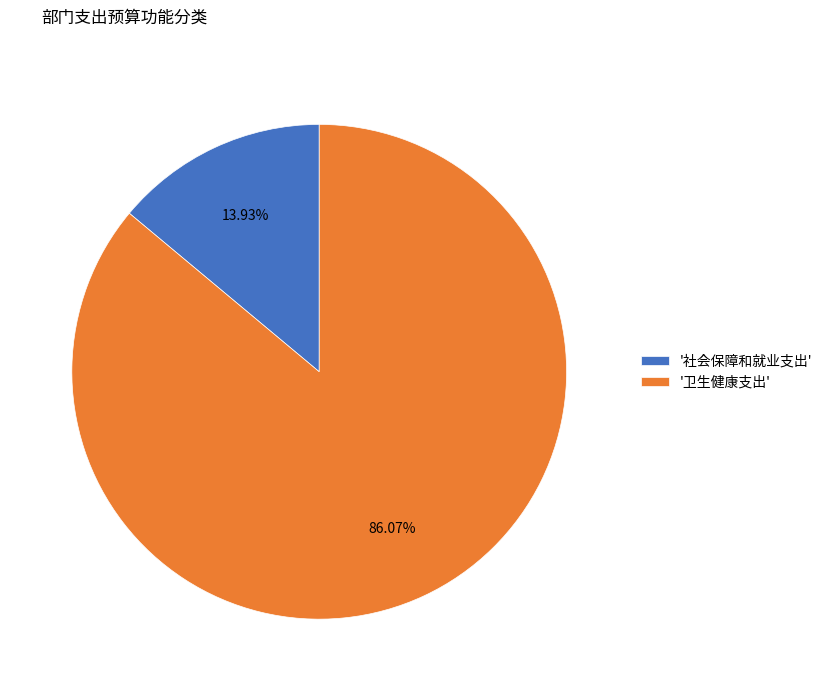

What is the ratio of the value at '卫生健康支出' to the value at '社会保障和就业支出'?

6.2